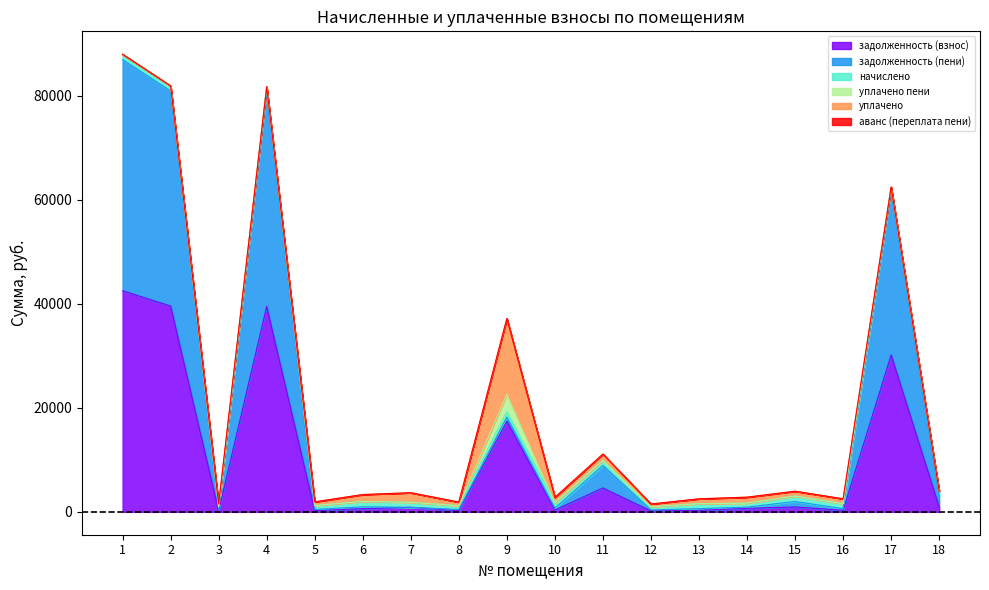

The аванс (переплата пени) series shows 0.0 at 14. True or false?

True